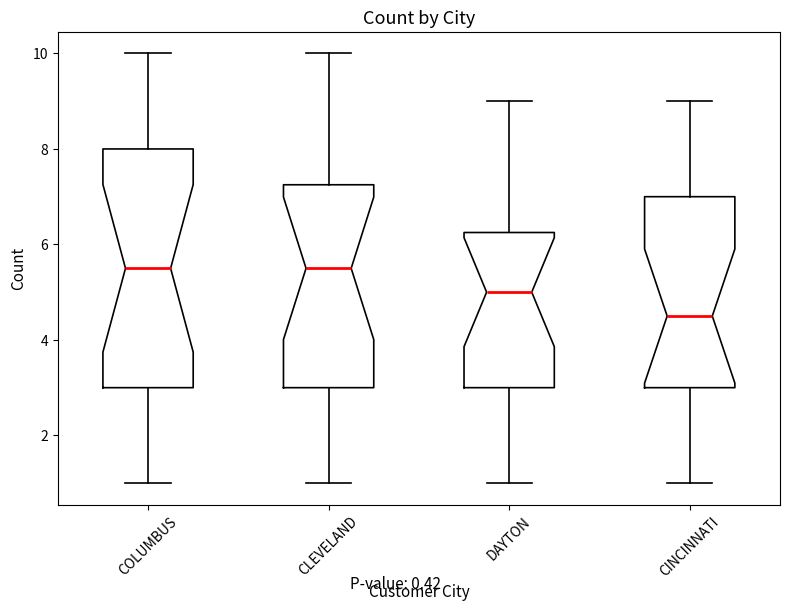

Which box has the lowest median line?

CINCINNATI